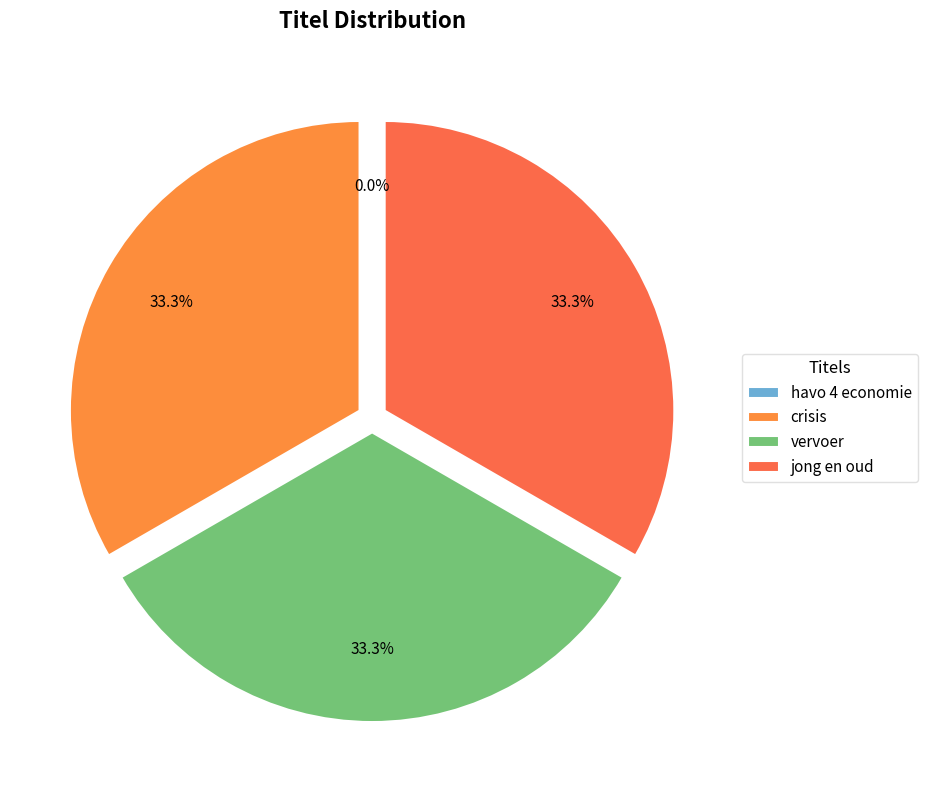

Which category has the biggest portion of the pie?

crisis